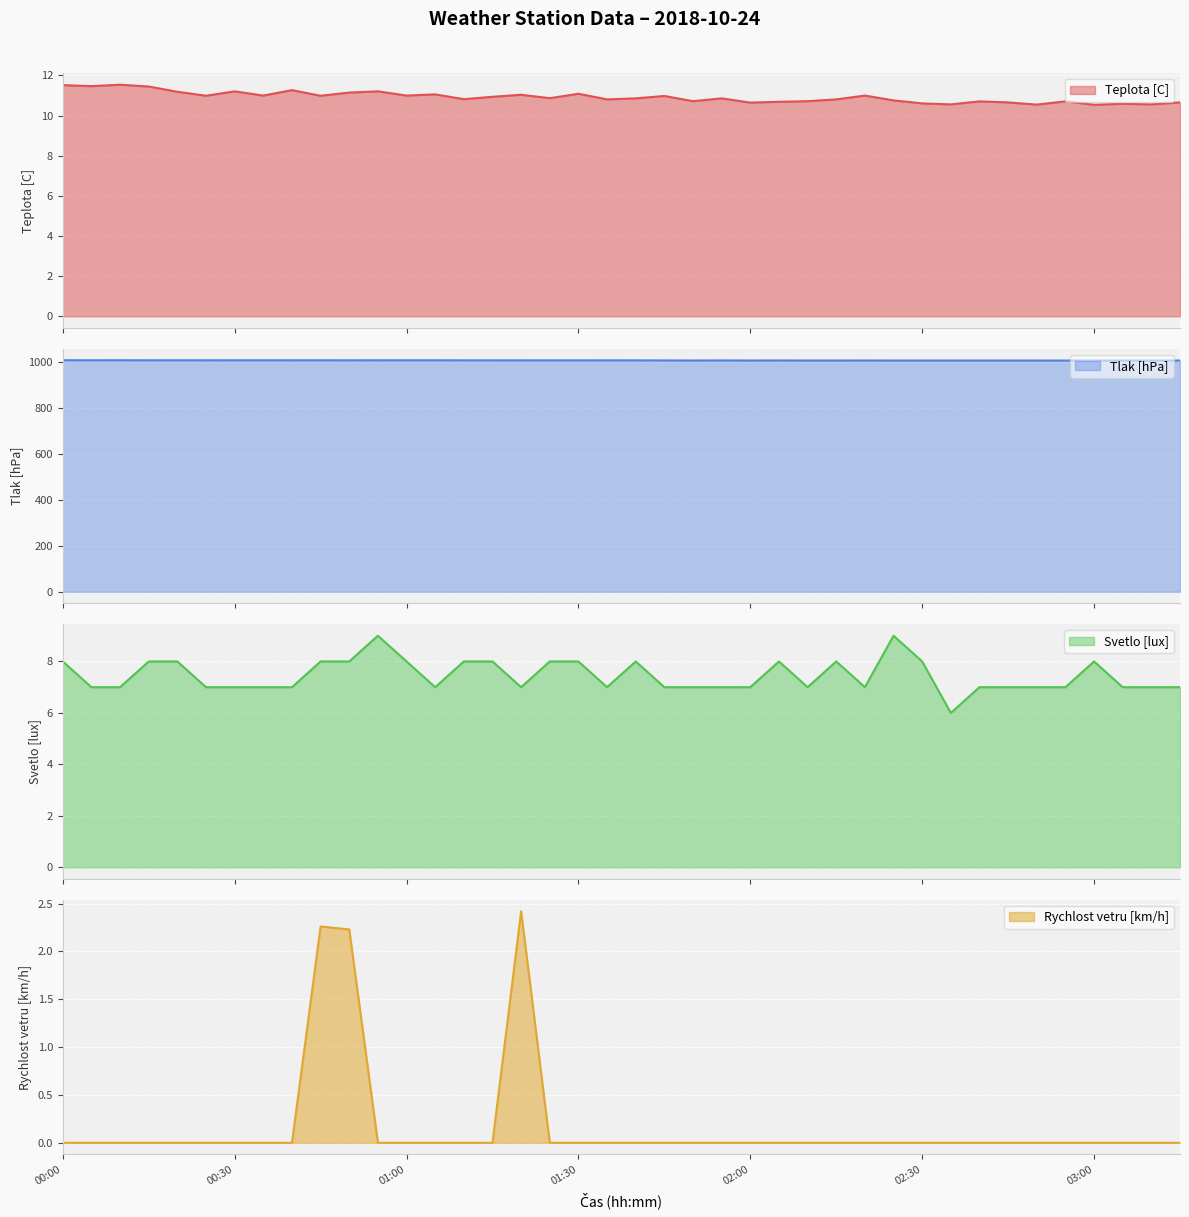

What is the label of the 12th point from the right?

02:20